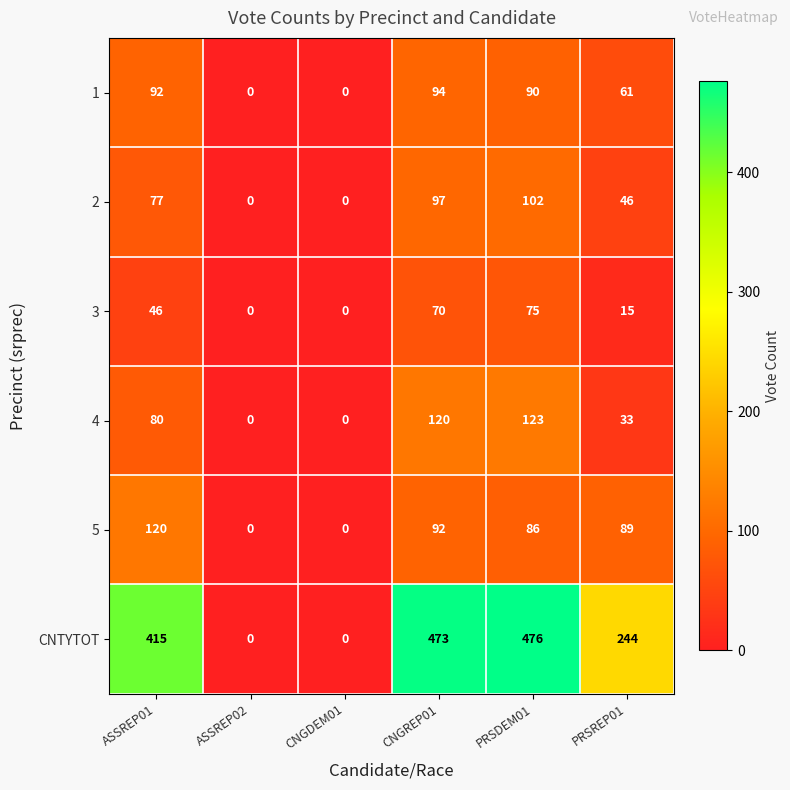

Count the number of data series in this chart.

6